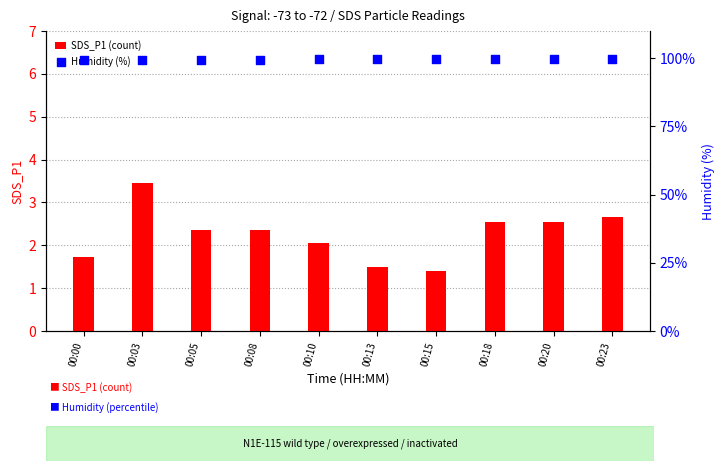

Which series has the largest total across all categories?

Humidity (%)